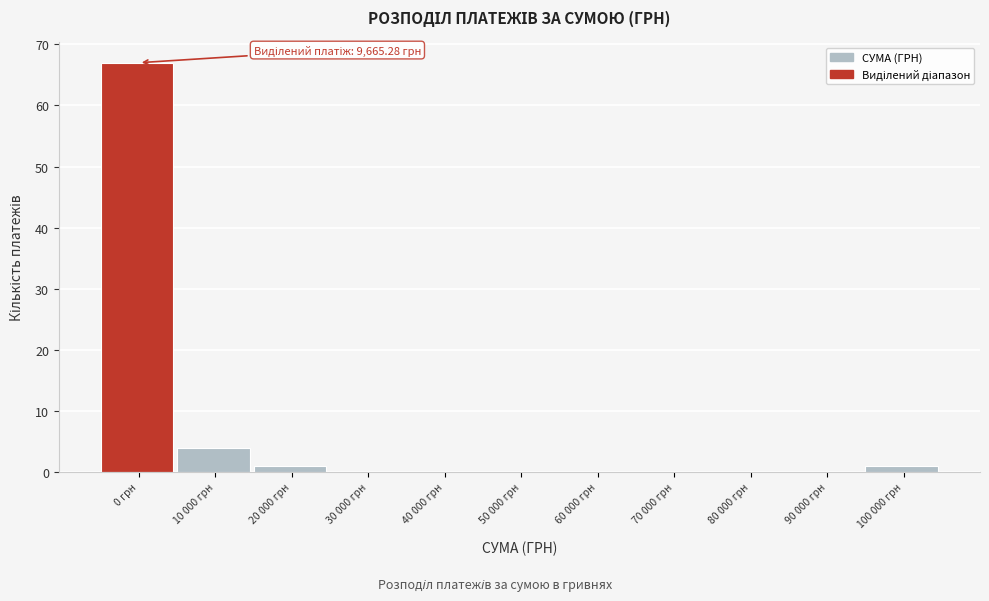

Reading left to right, list all the values displayed in this chart.

0 грн=67	10 000 грн=4	20 000 грн=1	30 000 грн=0	40 000 грн=0	50 000 грн=0	60 000 грн=0	70 000 грн=0	80 000 грн=0	90 000 грн=0	100 000 грн=1